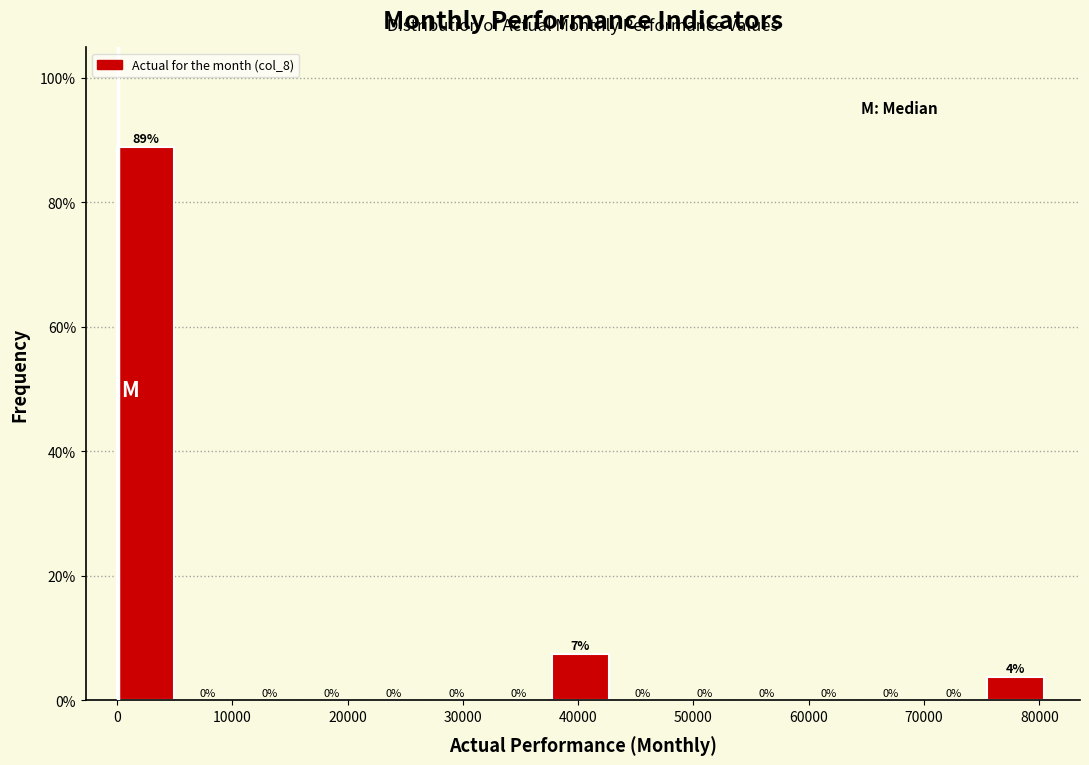

Over which range of the x-axis is the bar tallest?

0 to 5000